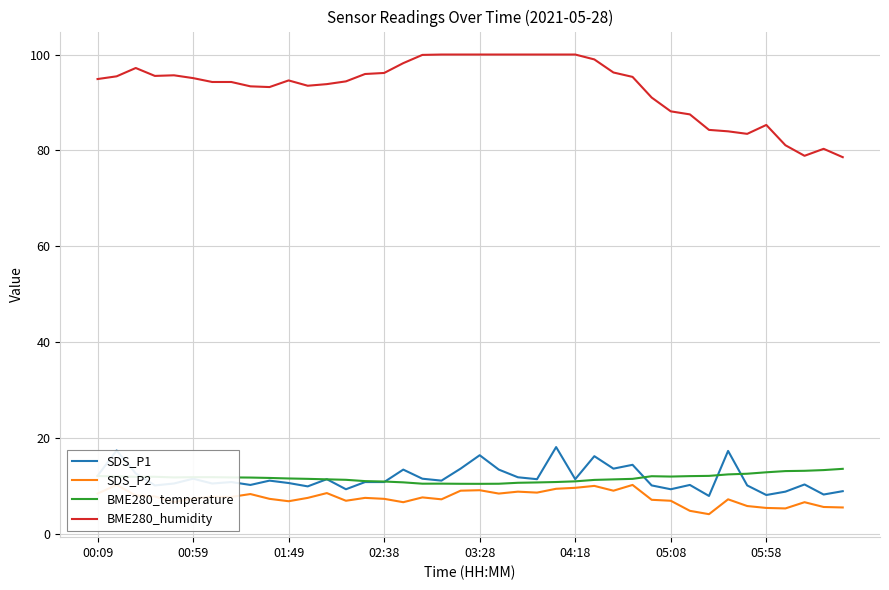

True or false: BME280_temperature and SDS_P2 intersect in this chart.

False